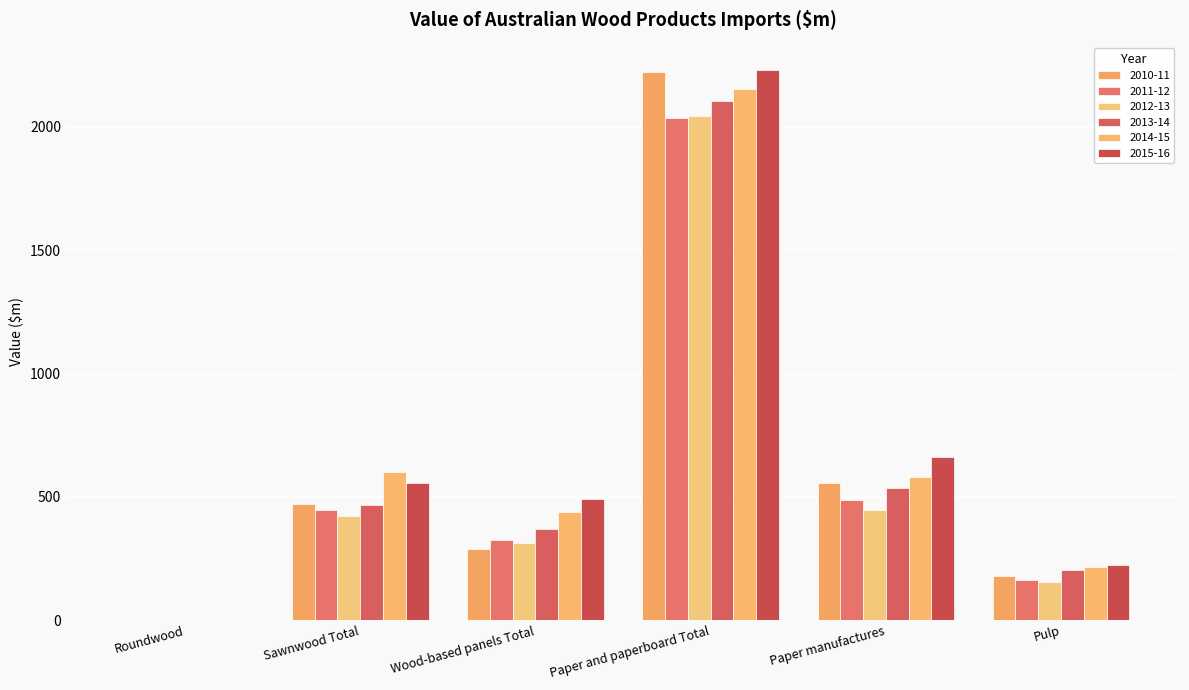

What is the label of the 3rd bar from the left?

Wood-based panels Total